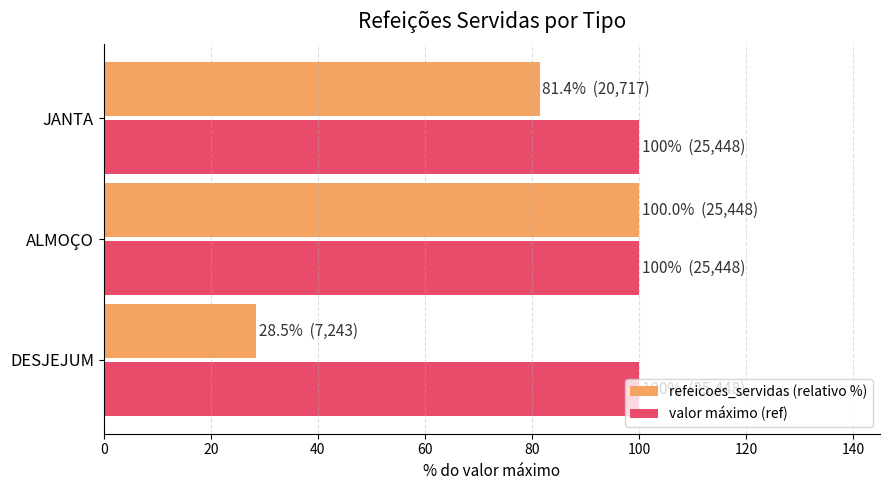

What is the spread (max minus min) of values at DESJEJUM?

71.5